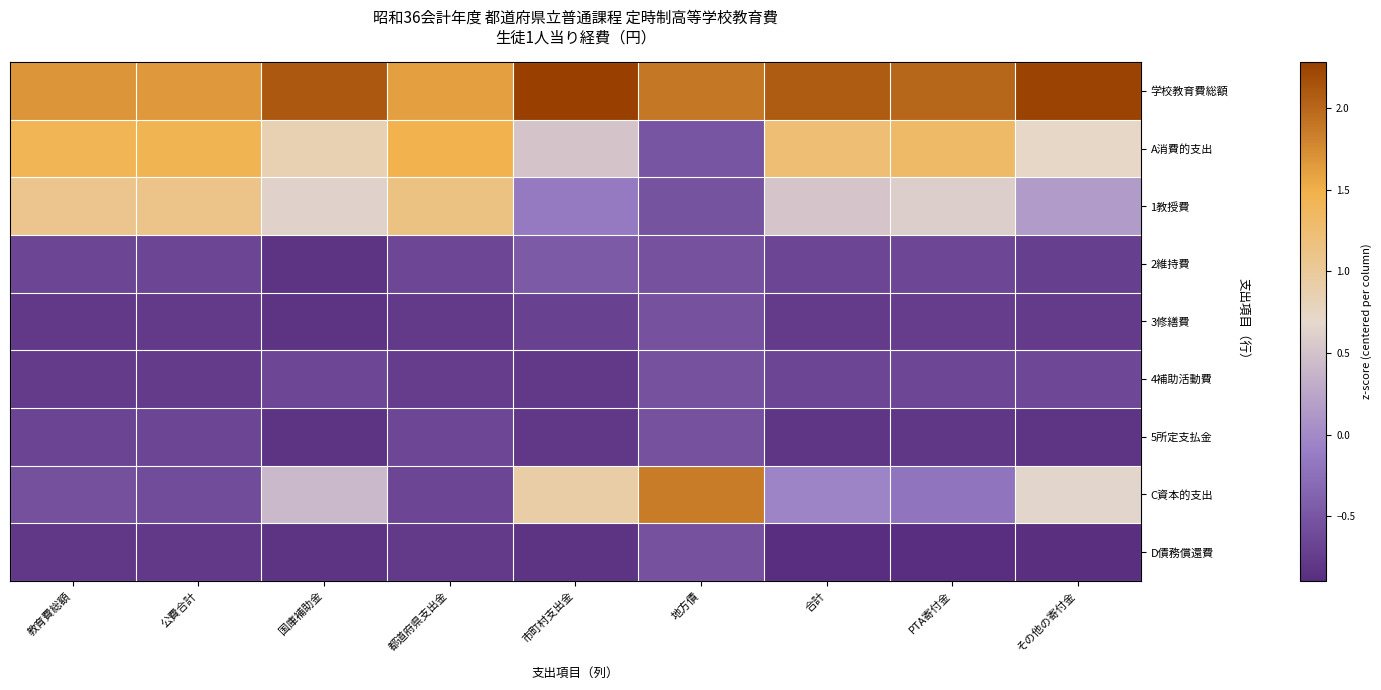

What is the maximum value shown in the chart?

2.3